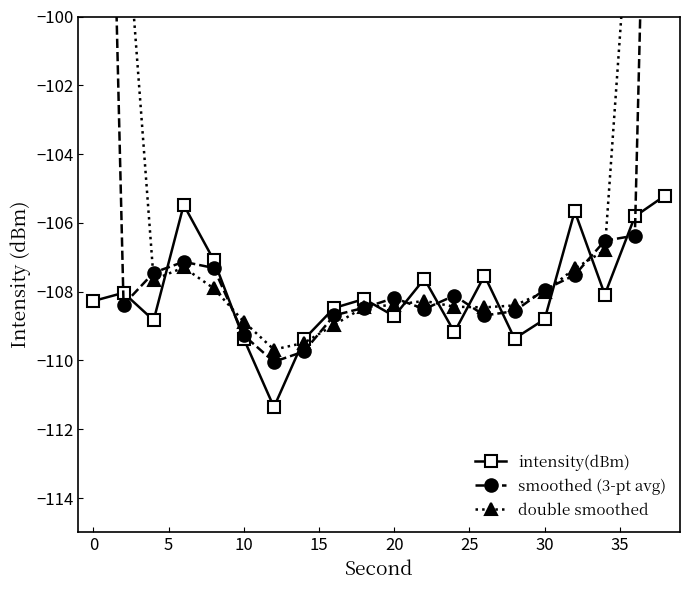

True or false: intensity(dBm) has more than 1 interior local peaks.

True